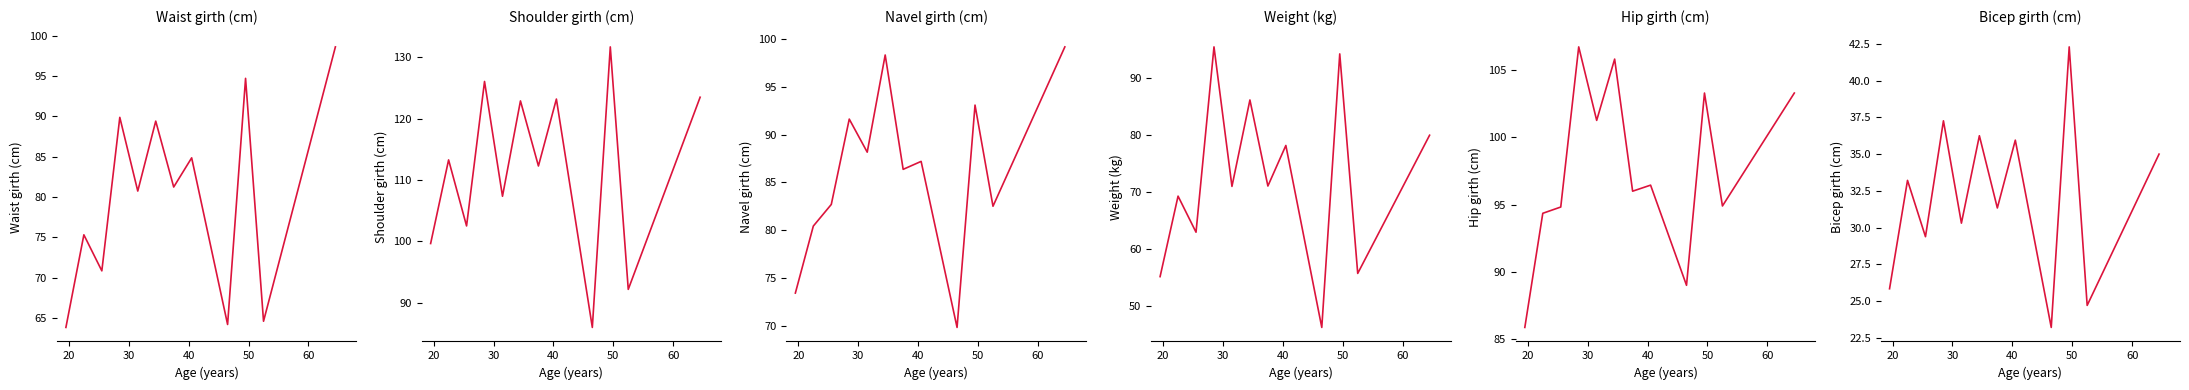

What are all the series names shown in the legend?

Waist girth (cm), Shoulder girth (cm), Navel girth (cm), Weight (kg), Hip girth (cm), Bicep girth (cm)